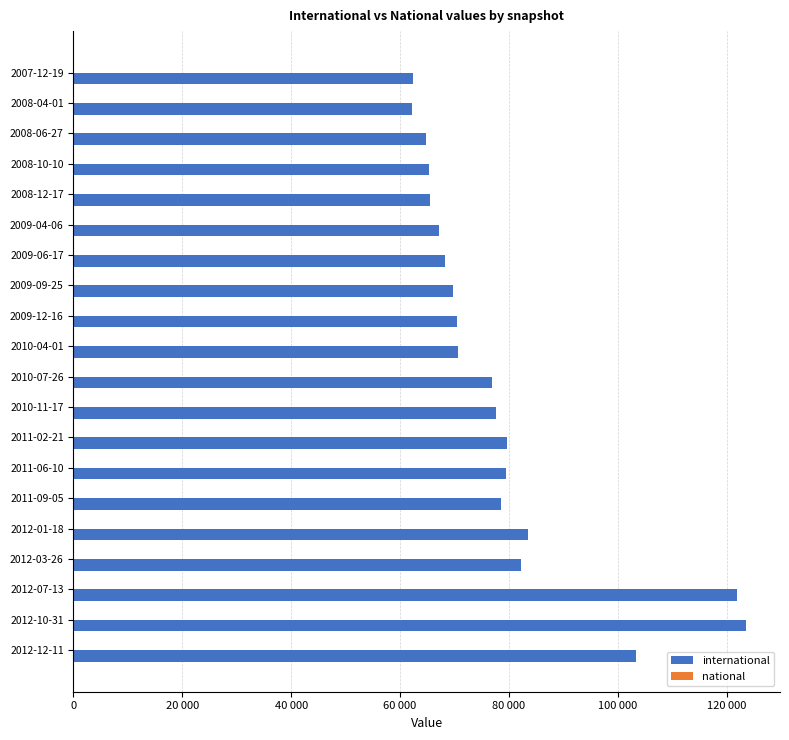

Are the bars horizontal?

Yes